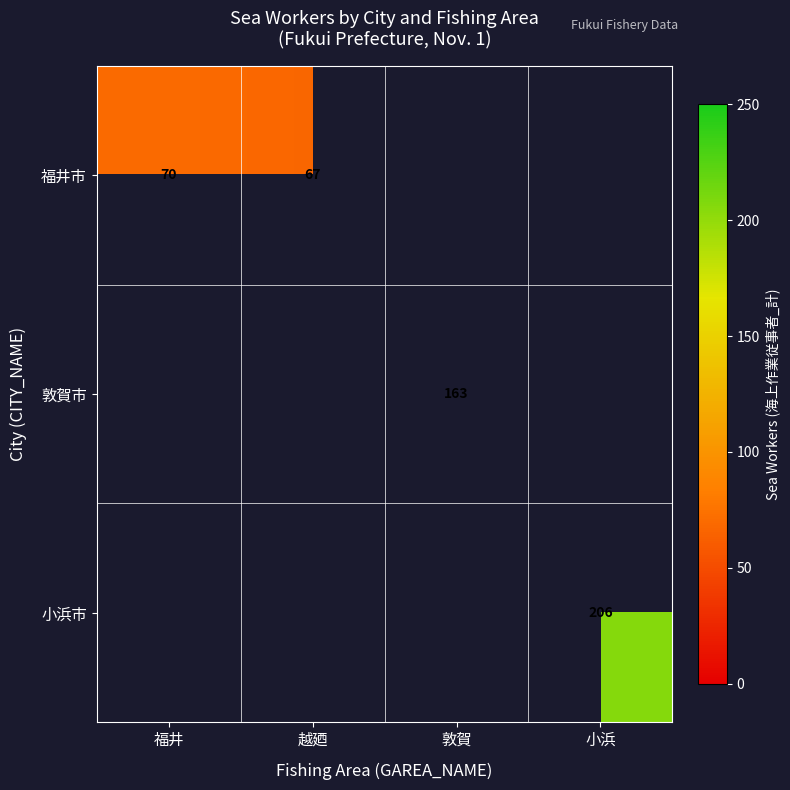

True or false: 敦賀市 has a value of 163 at 敦賀.

True